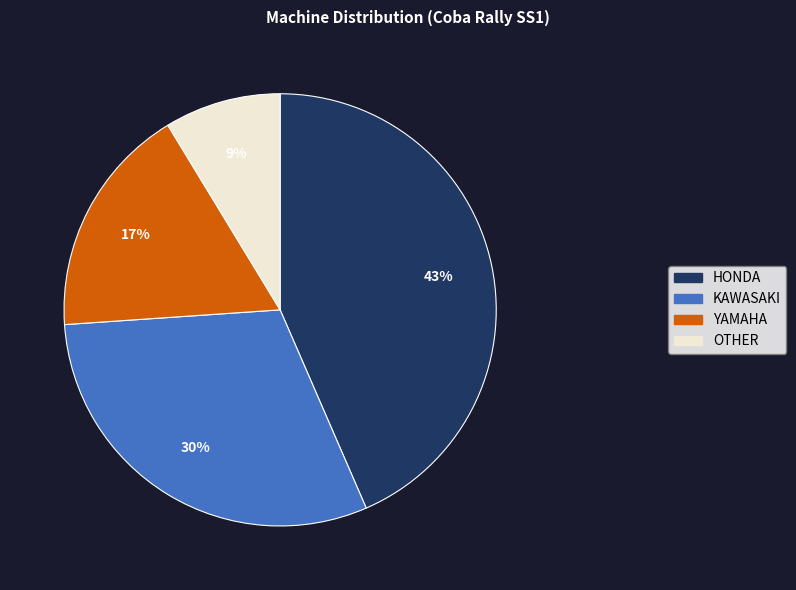

Rank the categories by value from highest to lowest.

HONDA, KAWASAKI, YAMAHA, OTHER